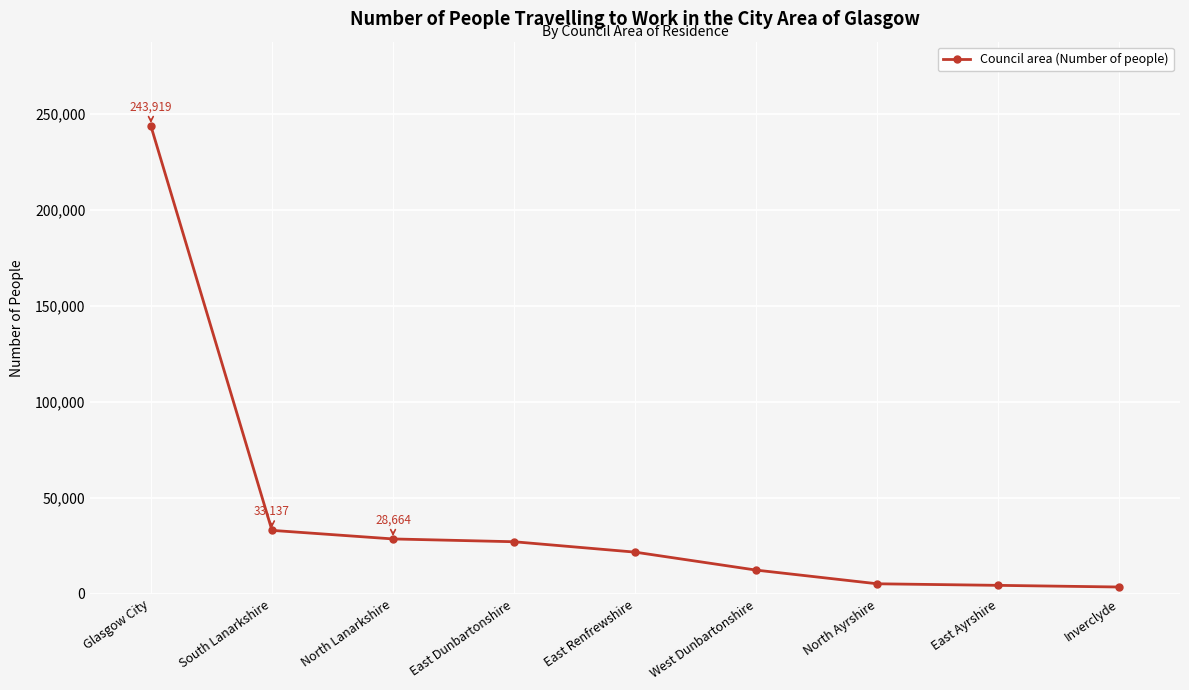

What is the maximum value shown in the chart?

243919